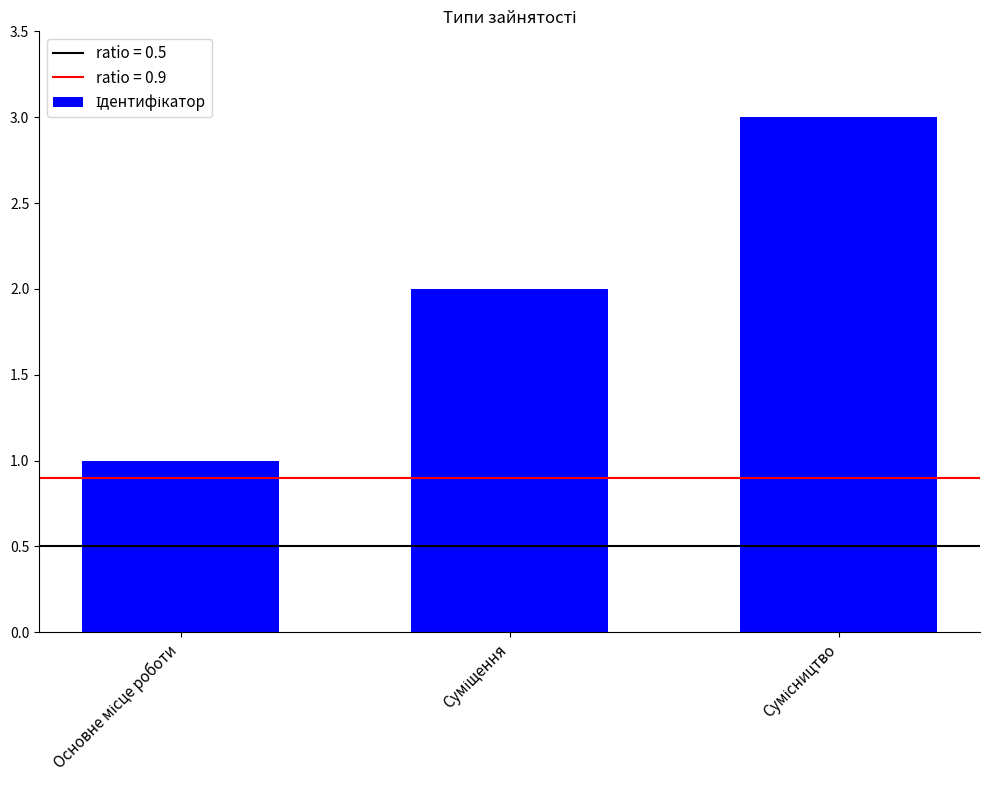

What is the sum of all values?

6